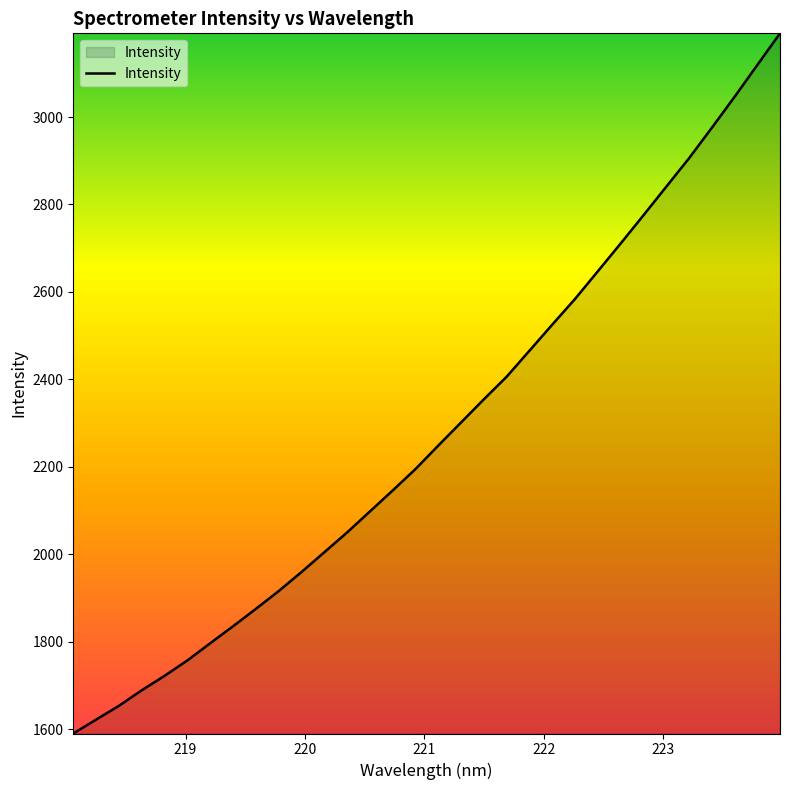

What is the minimum value shown in the chart?

1590.5